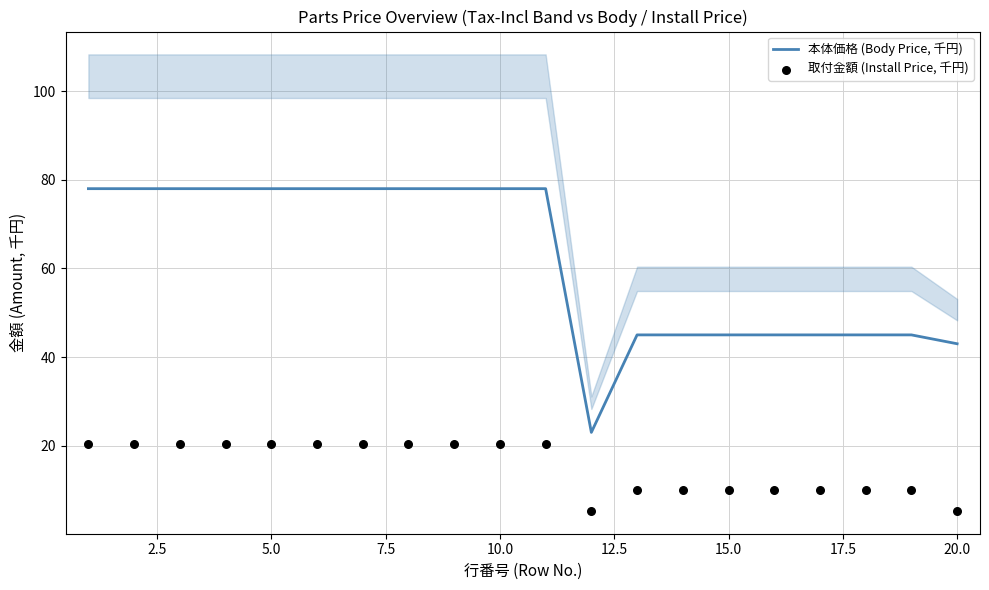

Which series contains the lowest Y value?

取付金額 (Install Price, 千円)